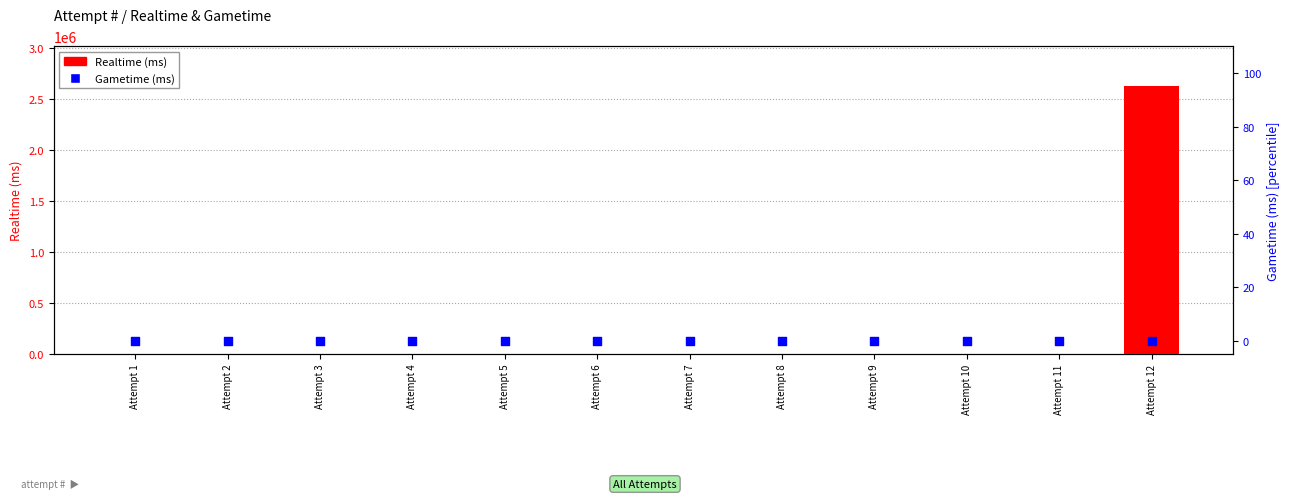

Which series contains the lowest Y value?

Realtime (ms)